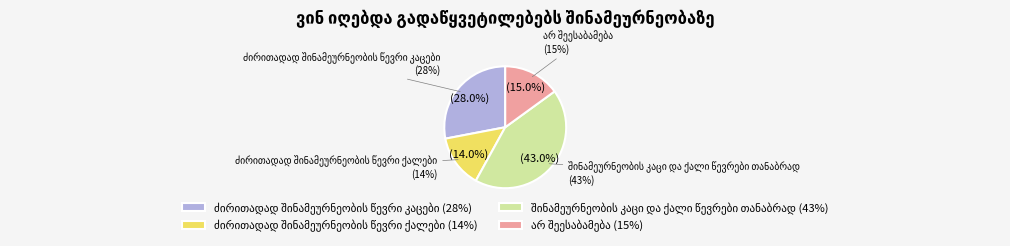

Count the number of slices in the pie.

5